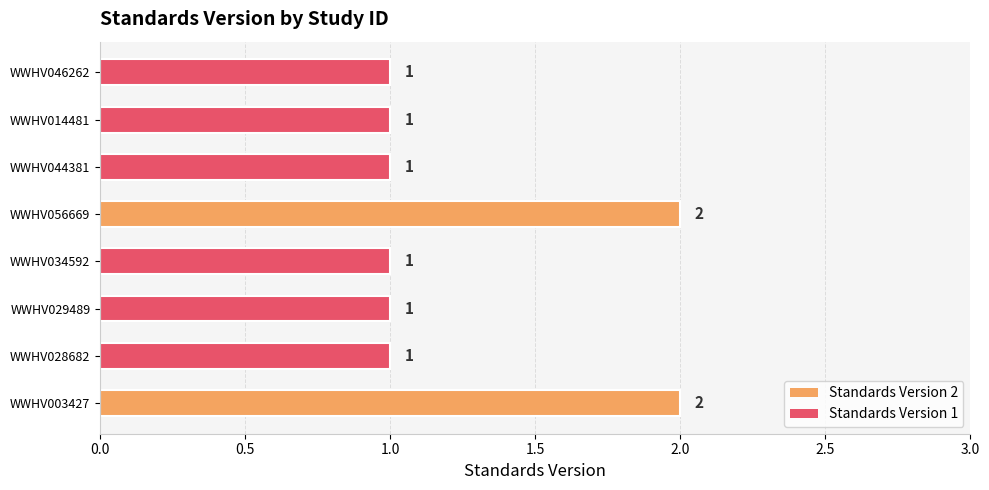

How many values are between 1 and 2?

8